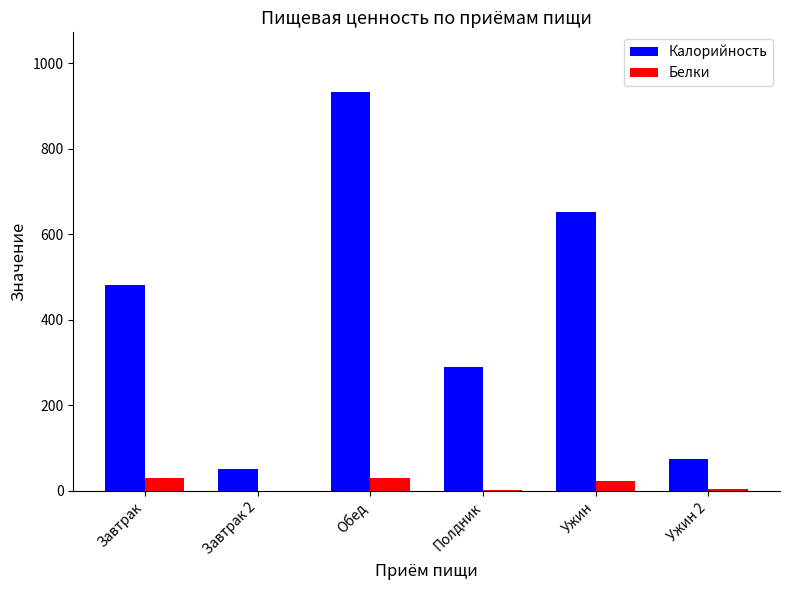

Which series has the largest total across all categories?

Калорийность